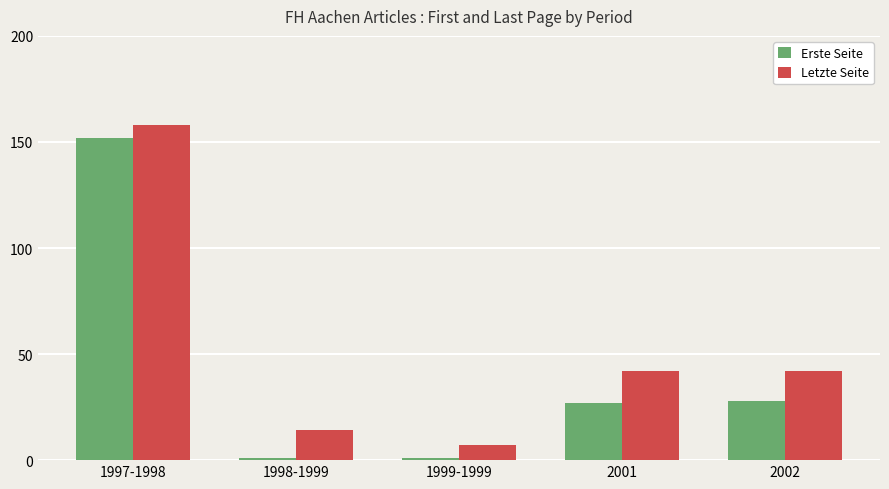

How many values in the Letzte Seite series are below 42?

2